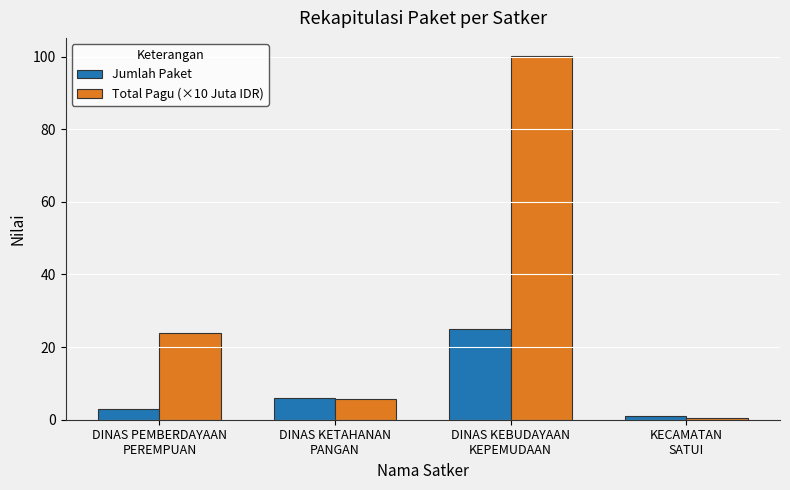

Which series has the largest total across all categories?

Total Pagu (×10 Juta IDR)